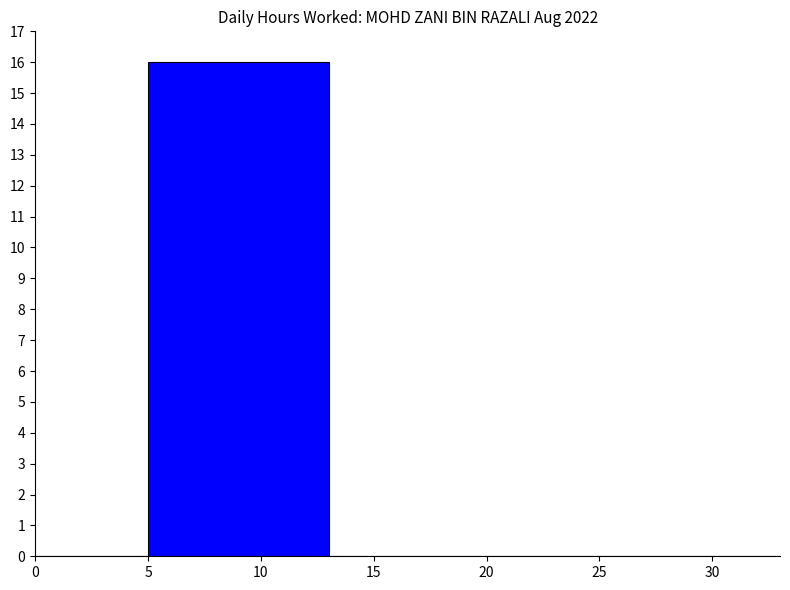

Is it true that the value at 0 is 0?

True